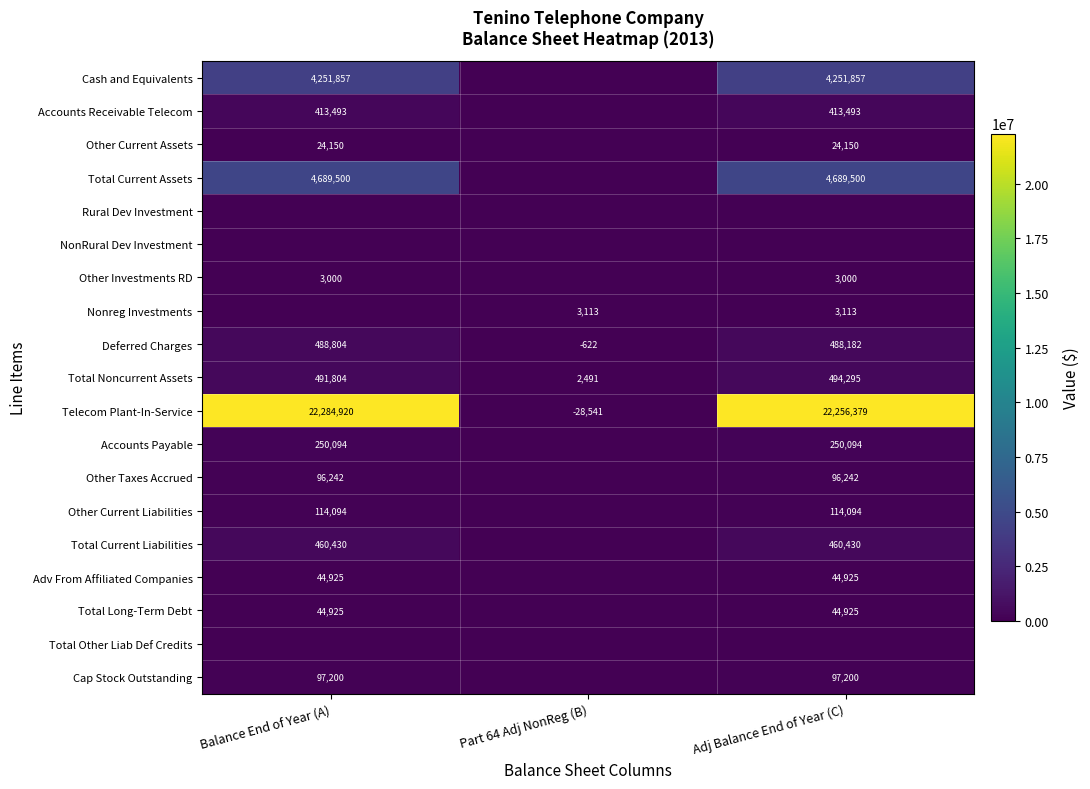

At how many categories does at least one series exceed 10847719?

2